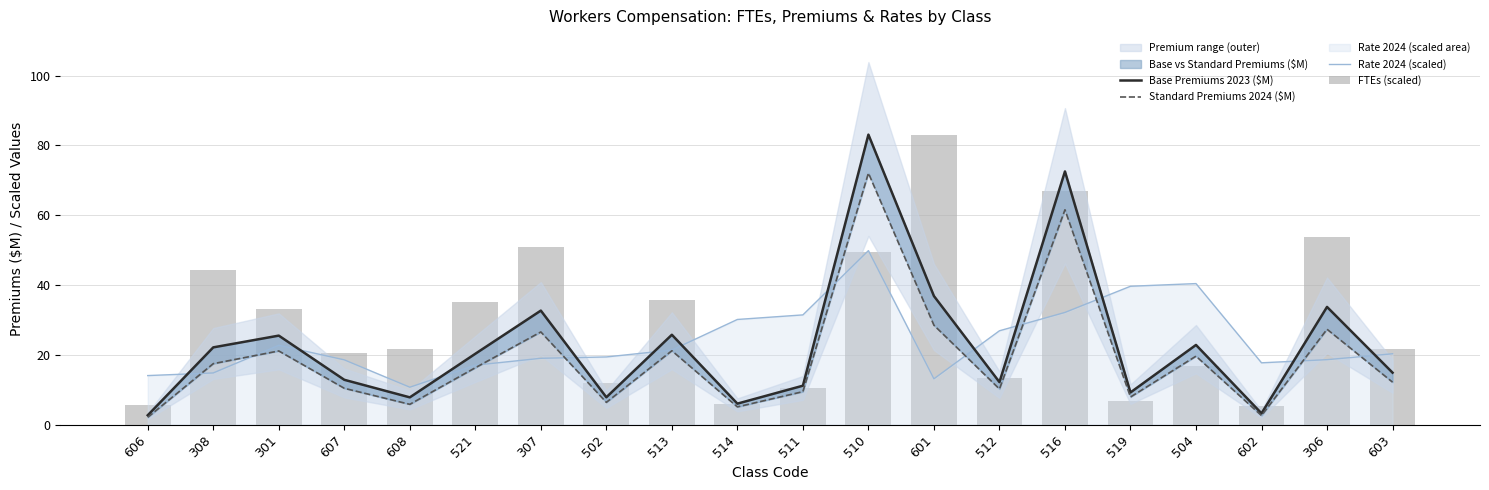

Which series has the widest spread of values?

Base Premiums 2023 ($M)